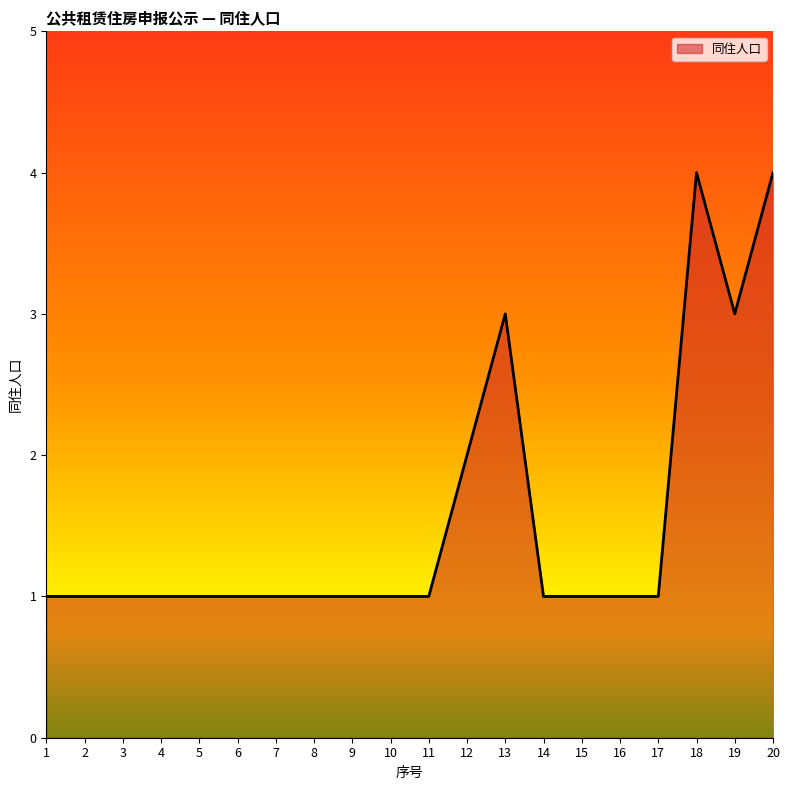

What is the difference between the maximum and minimum values?

3